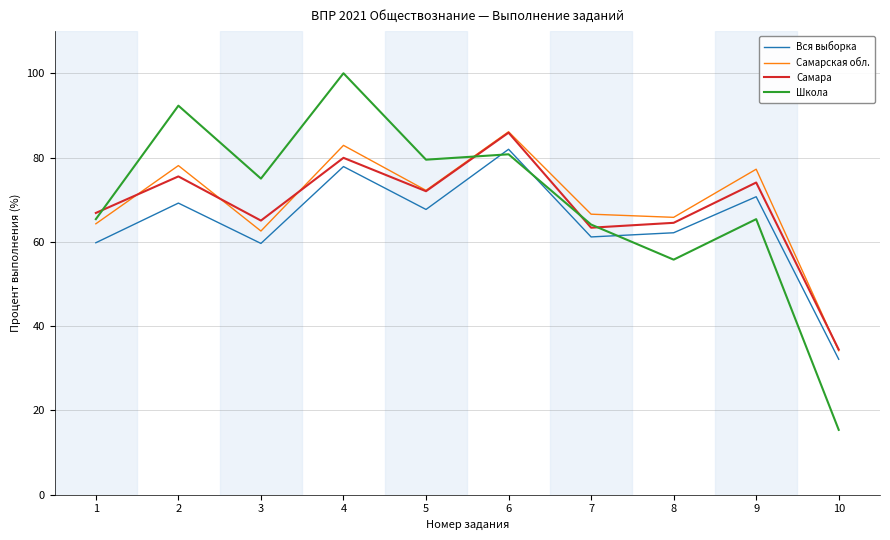

Where is Школа nearest to the value 57?

8